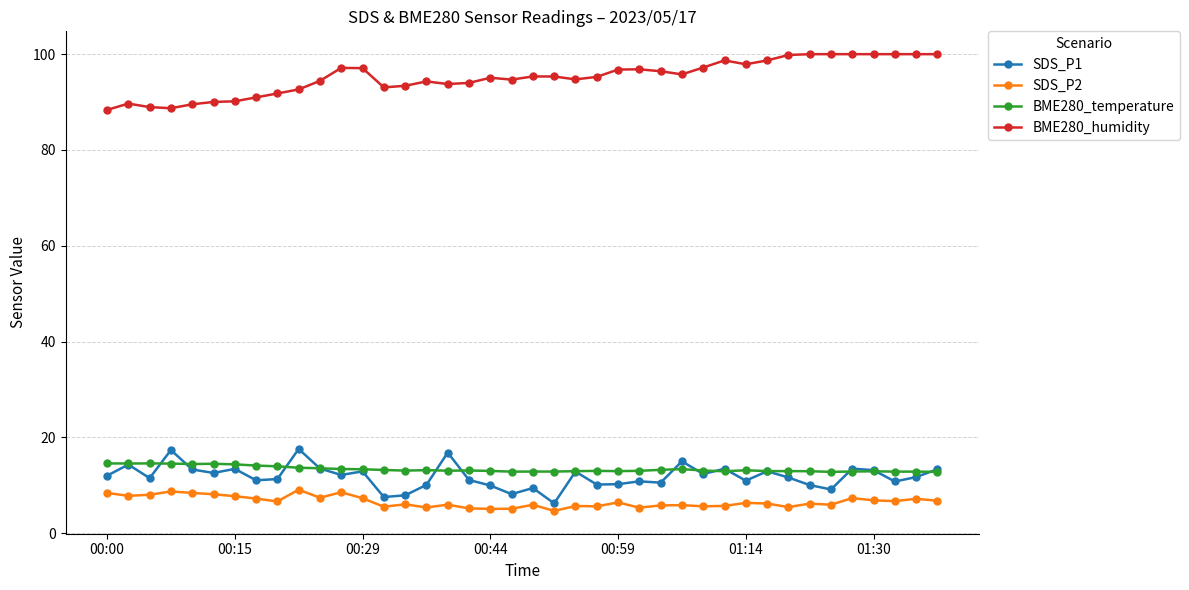

What is the value of the SDS_P1 point at the 13th from the left?

12.9